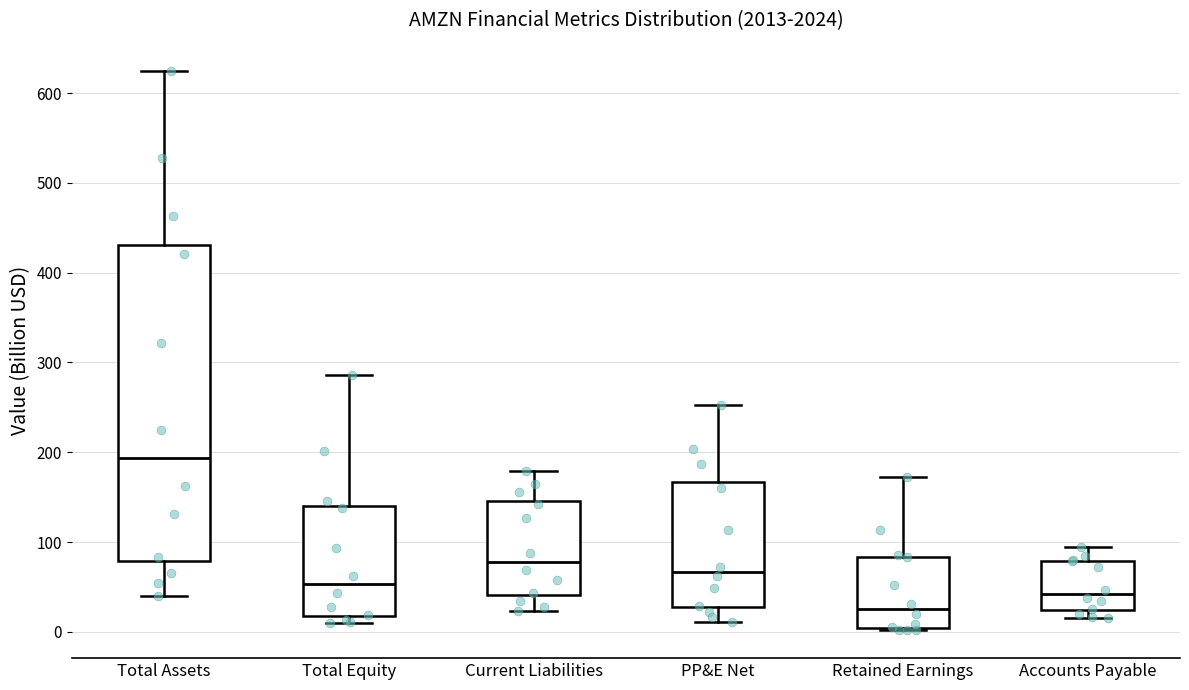

Reading left to right, transcribe this box plot: for each box, give where its median line is, the range the box spans, and where its two whiskers end, as read against the y-axis. The values are not printed on the chart, so give them approximately, as read against the axis.

Total Assets: median 190, box 80 to 430, whiskers 40 to 620
Total Equity: median 50, box 20 to 140, whiskers 10 to 290
Current Liabilities: median 80, box 40 to 150, whiskers 20 to 180
PP&E Net: median 70, box 30 to 170, whiskers 10 to 250
Retained Earnings: median 30, box 0 to 80, whiskers 0 to 170
Accounts Payable: median 40, box 20 to 80, whiskers 20 (just below the box's lower edge) to 90